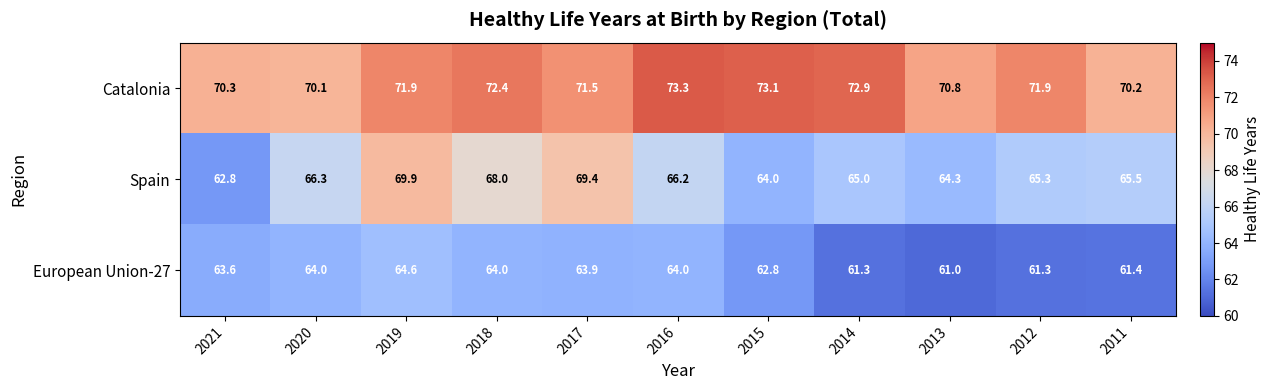

What value does the Spain series have at 2020?

66.3